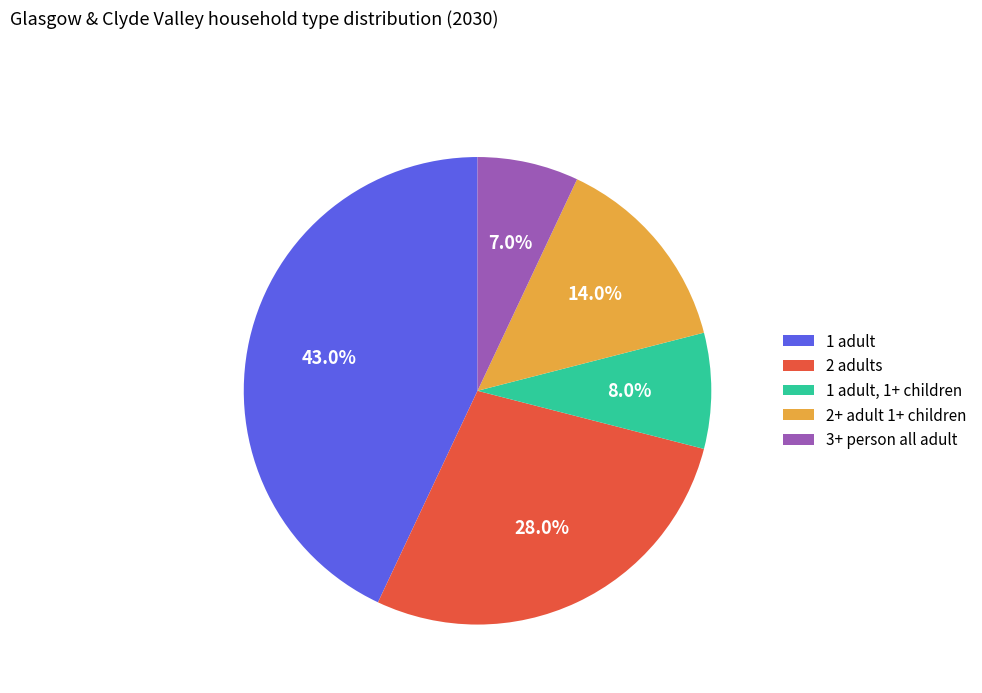

To the nearest percent, what is the average slice percentage?

20%